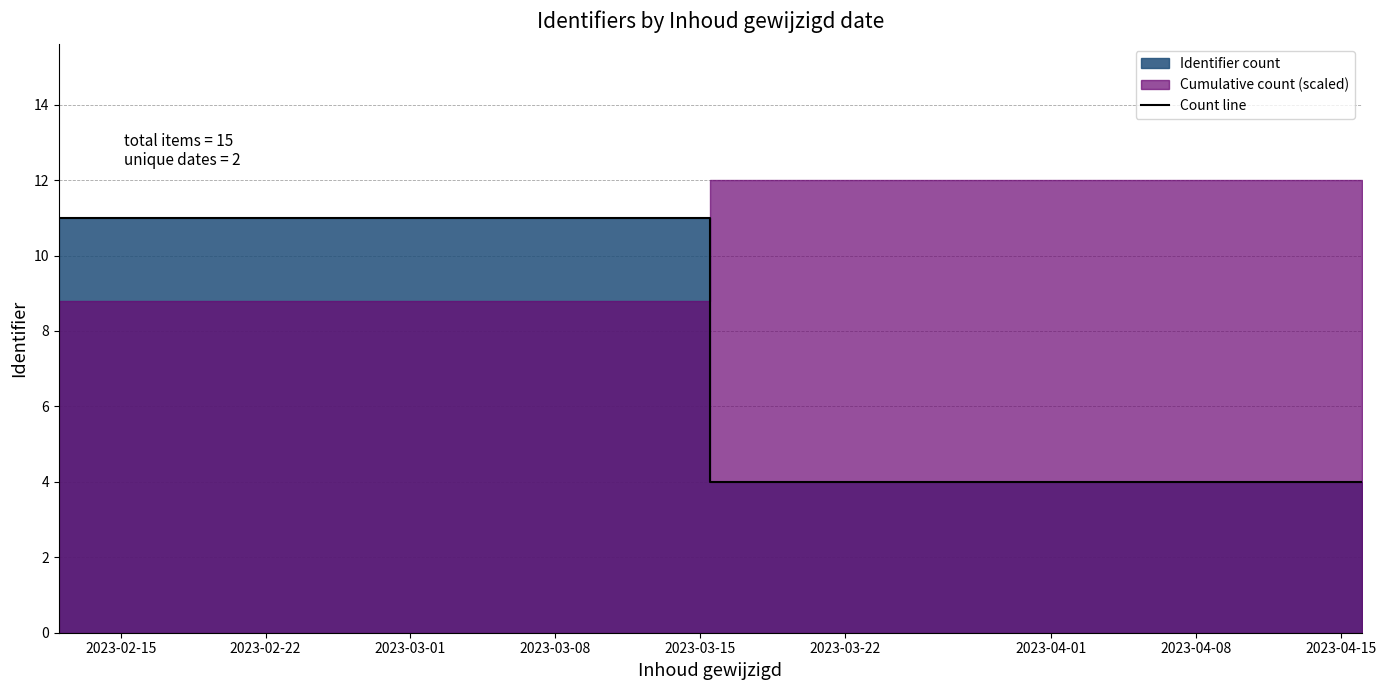

The value at 2023-02-15 is 11. True or false?

True